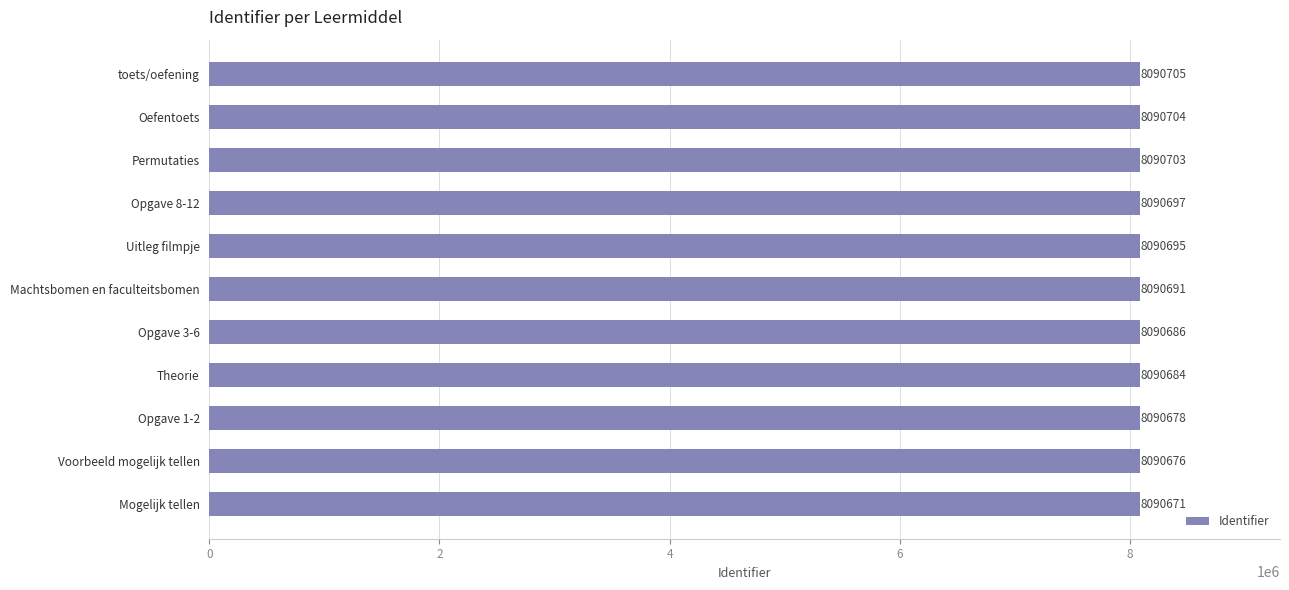

List the labels in order of value, smallest first.

Mogelijk tellen, Voorbeeld mogelijk tellen, Opgave 1-2, Theorie, Opgave 3-6, Machtsbomen en faculteitsbomen, Uitleg filmpje, Opgave 8-12, Permutaties, Oefentoets, toets/oefening